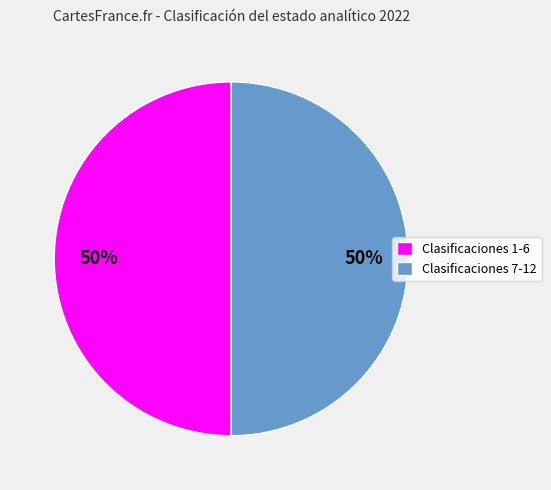

The Clasificaciones 1-6 slice represents 37% of the pie. True or false?

False